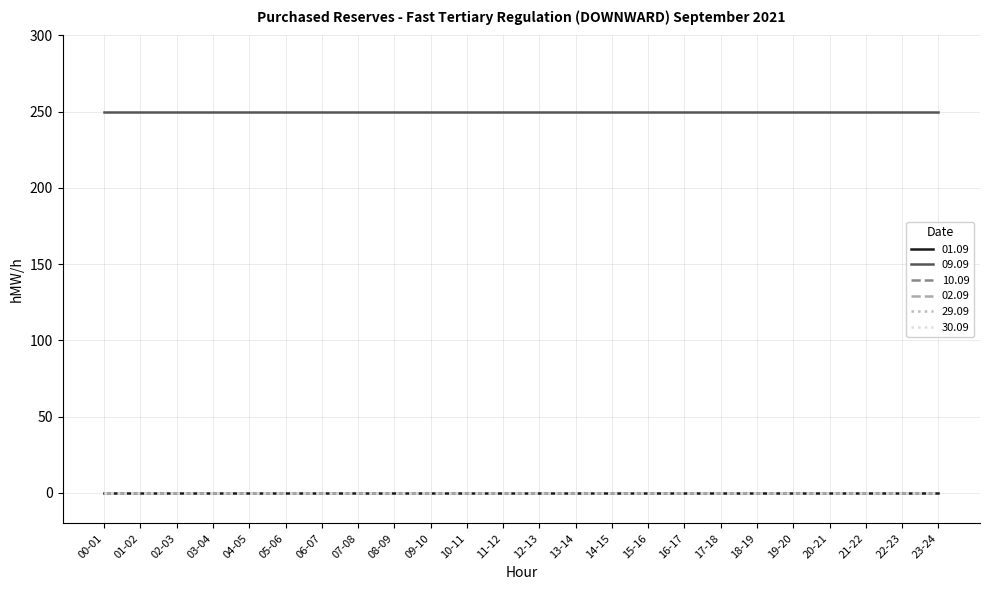

Does the chart display data point markers on the line(s)?

No